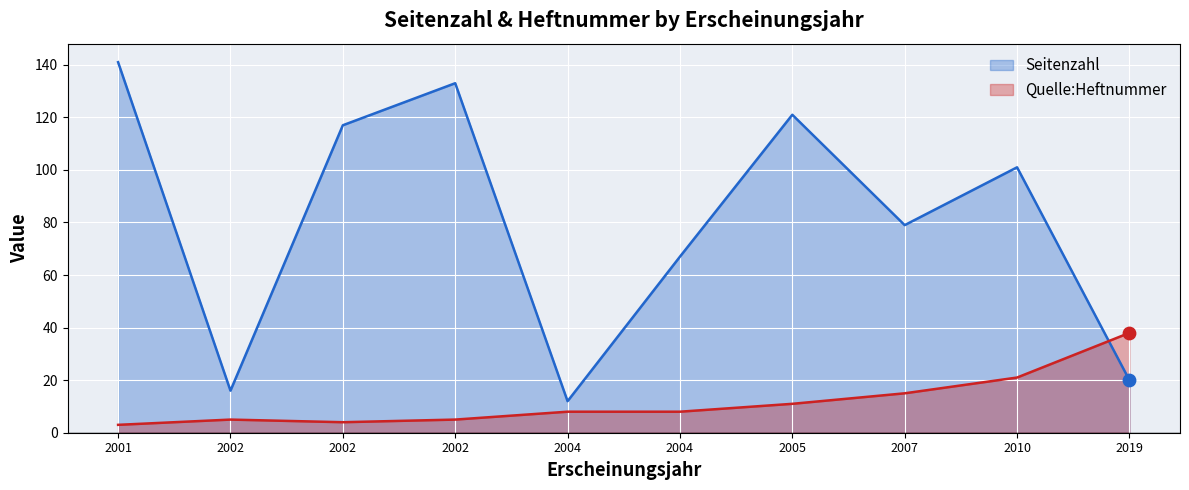

Which series contains the highest Y value?

Seitenzahl